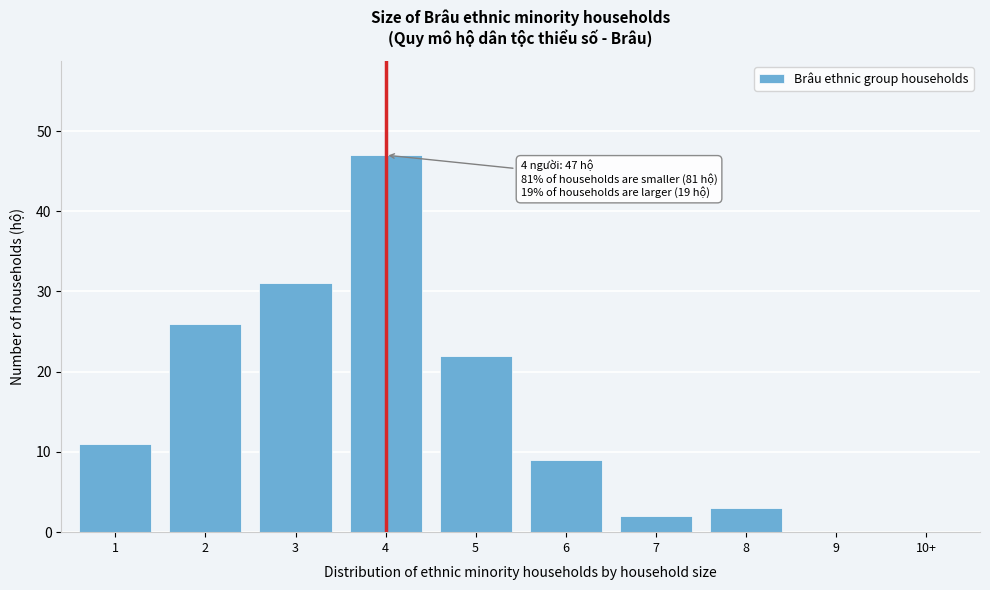

Reading left to right, what are all the values shown in this chart?

1=11	2=26	3=31	4=47	5=22	6=9	7=2	8=3	9=0	10+=0